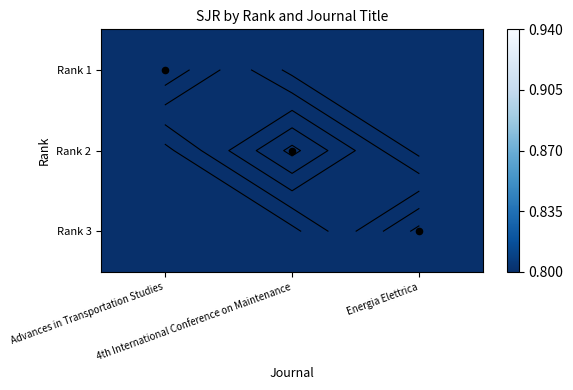

What value does the Rank 1 series have at Energia Elettrica?

0.8